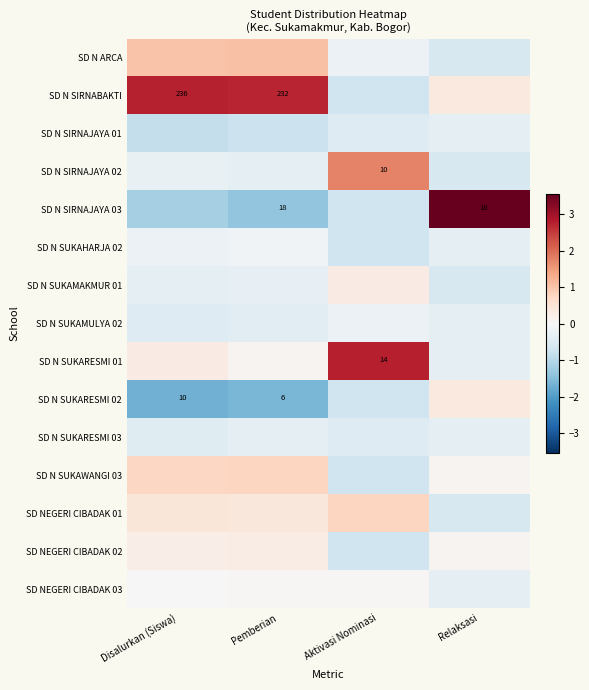

How many positive values does the SD NEGERI CIBADAK 02 series have?

3